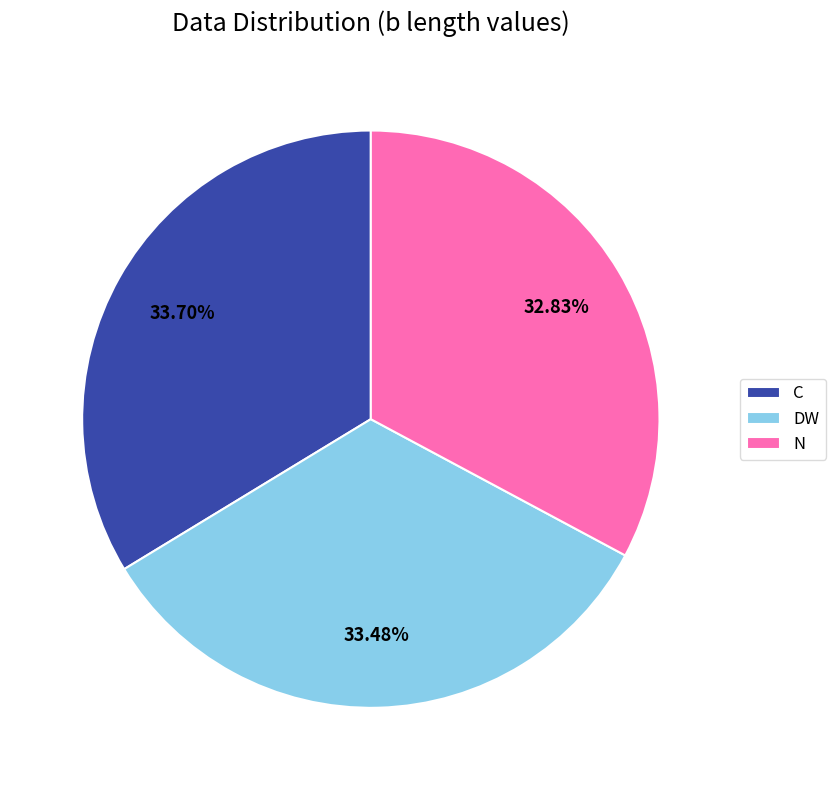

Count the number of slices in the pie.

3